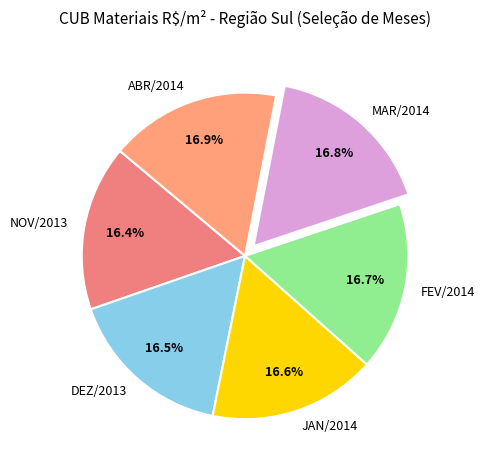

Does any single category account for the majority?

No